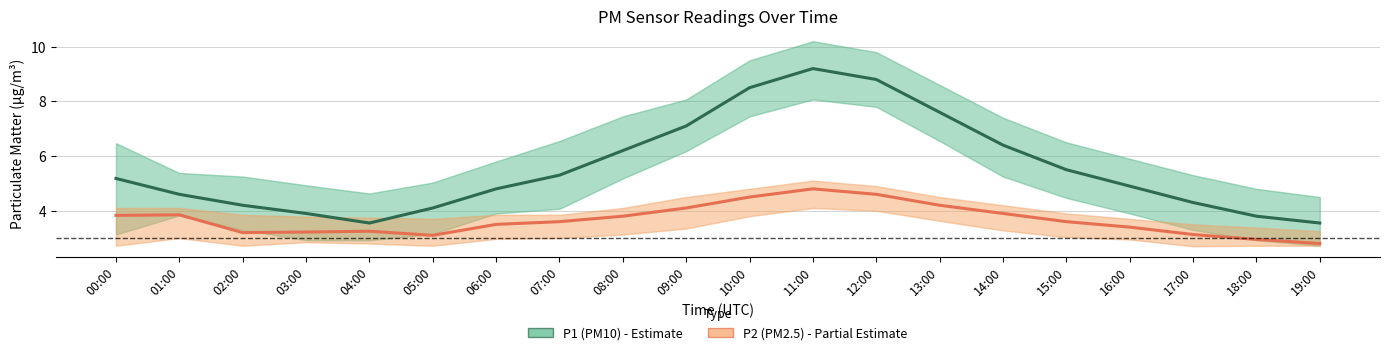

At how many categories does at least one series exceed 7?

5